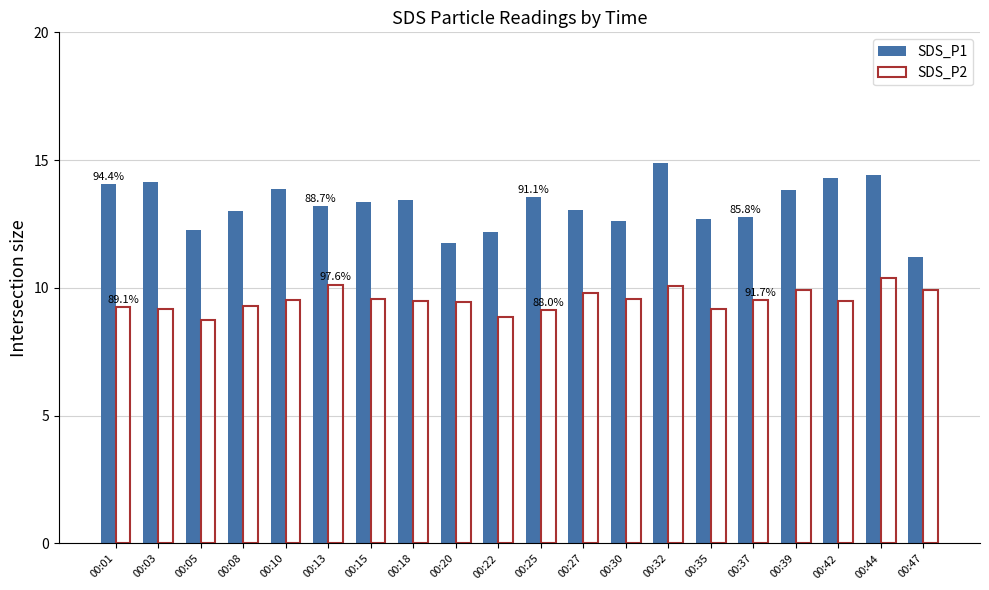

What is the value of the SDS_P1 bar at the 15th from the left?

12.7